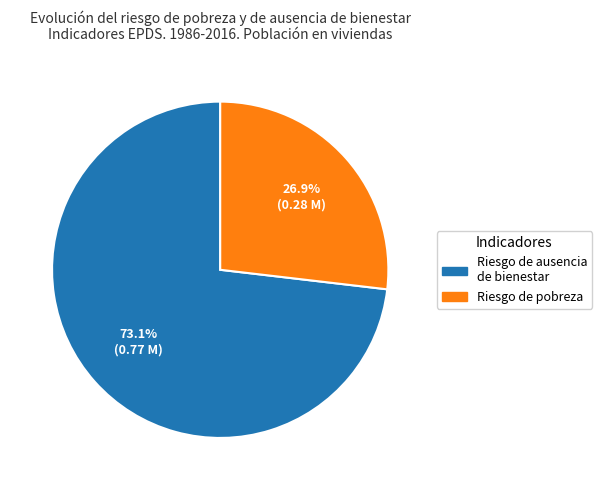

Rank the categories by value from lowest to highest.

Riesgo de pobreza, Riesgo de ausencia de bienestar